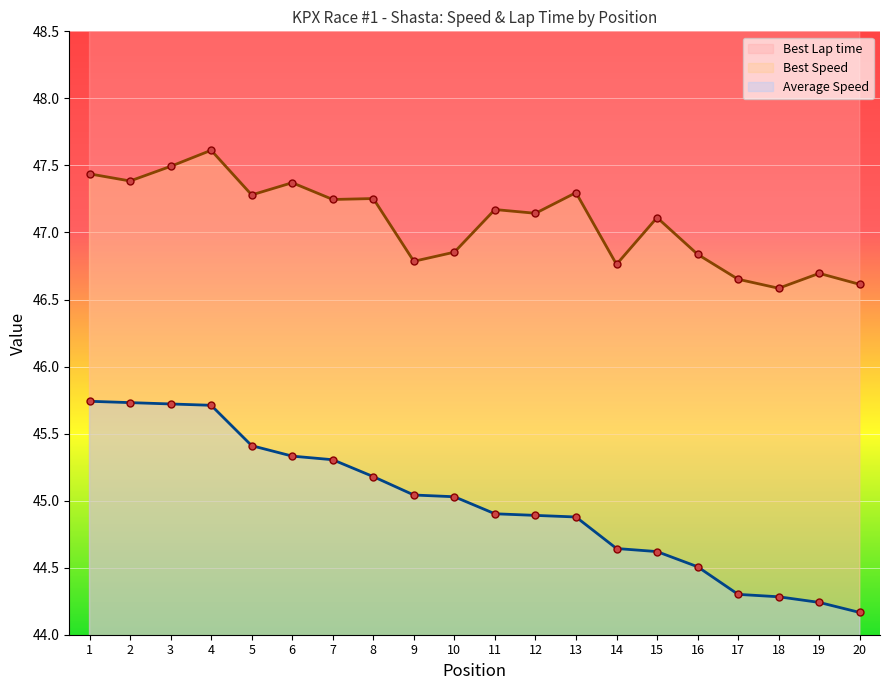

At which label does Best Speed reach its peak?

4